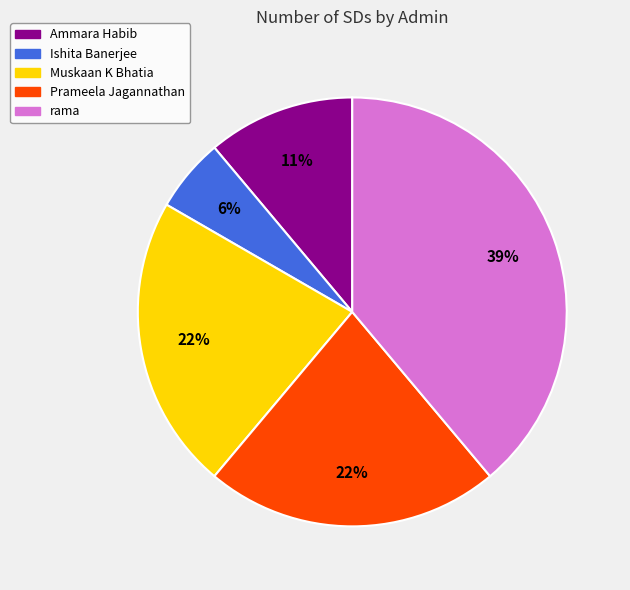

To the nearest percent, what is the difference between the largest and smallest slice percentages?

33%